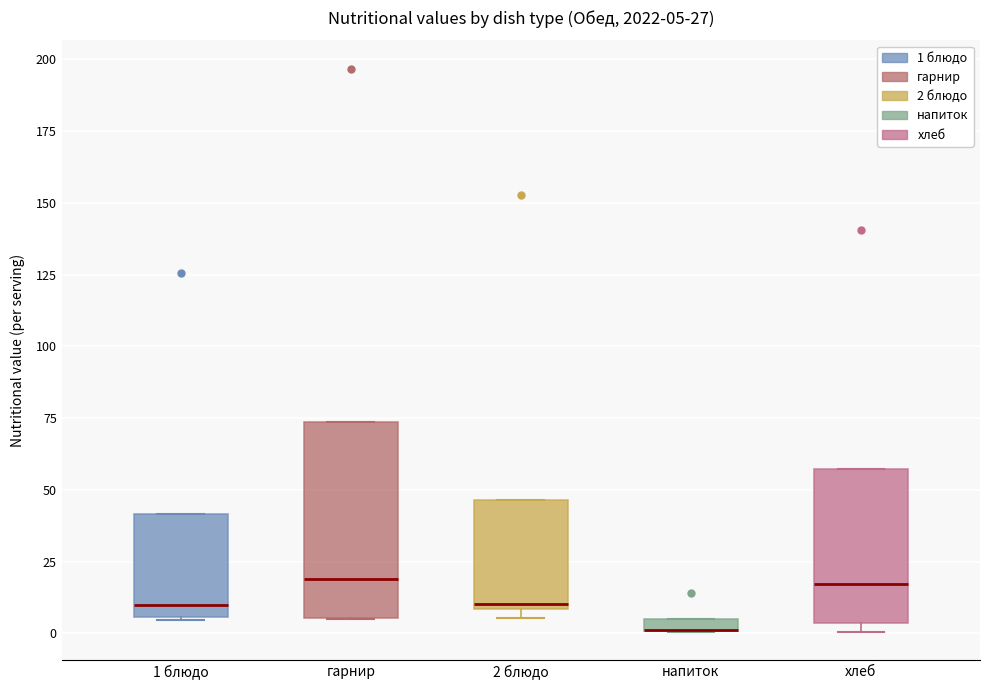

Comparing the boxes themselves (not the whiskers), which one is the tallest?

гарнир